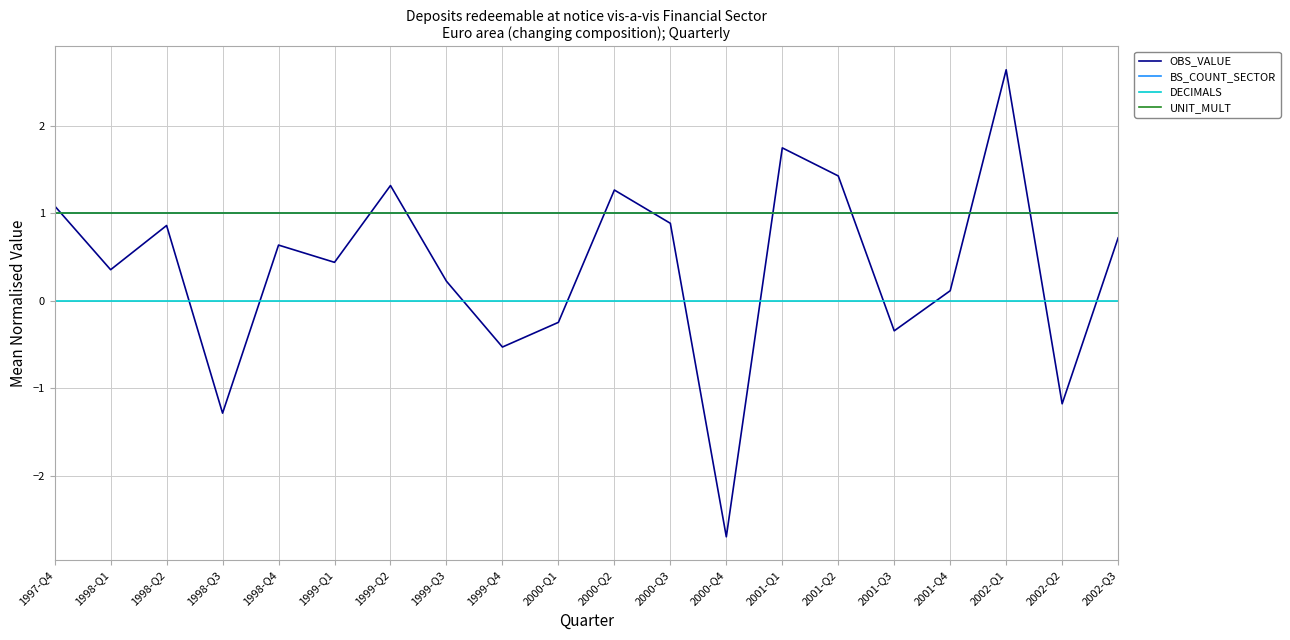

Does the chart display data point markers on the line(s)?

No